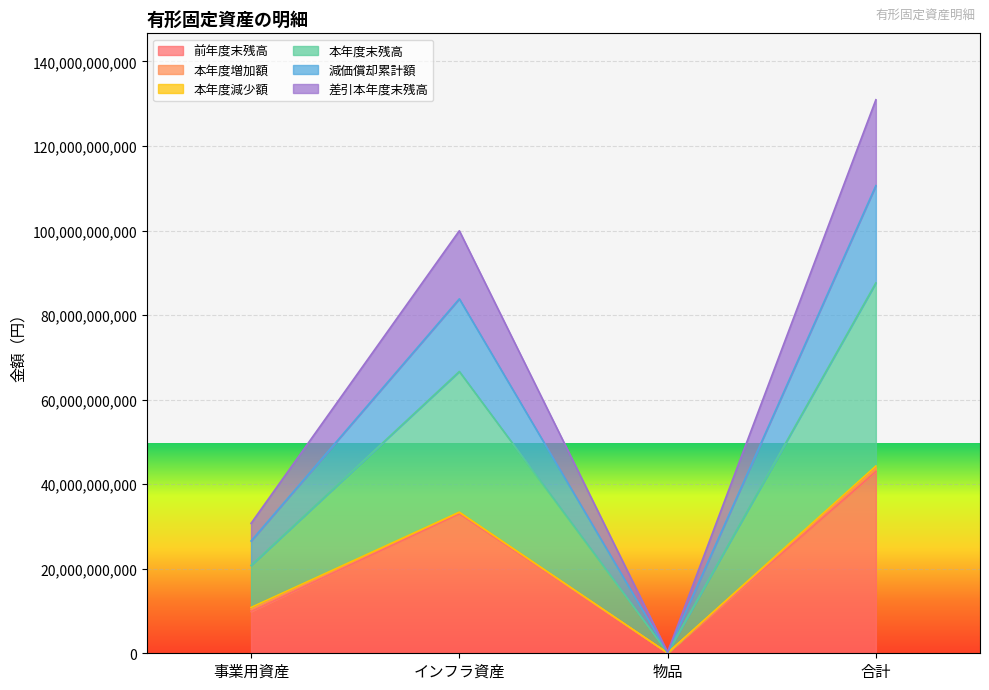

What is the label of the 1st point from the left?

事業用資産